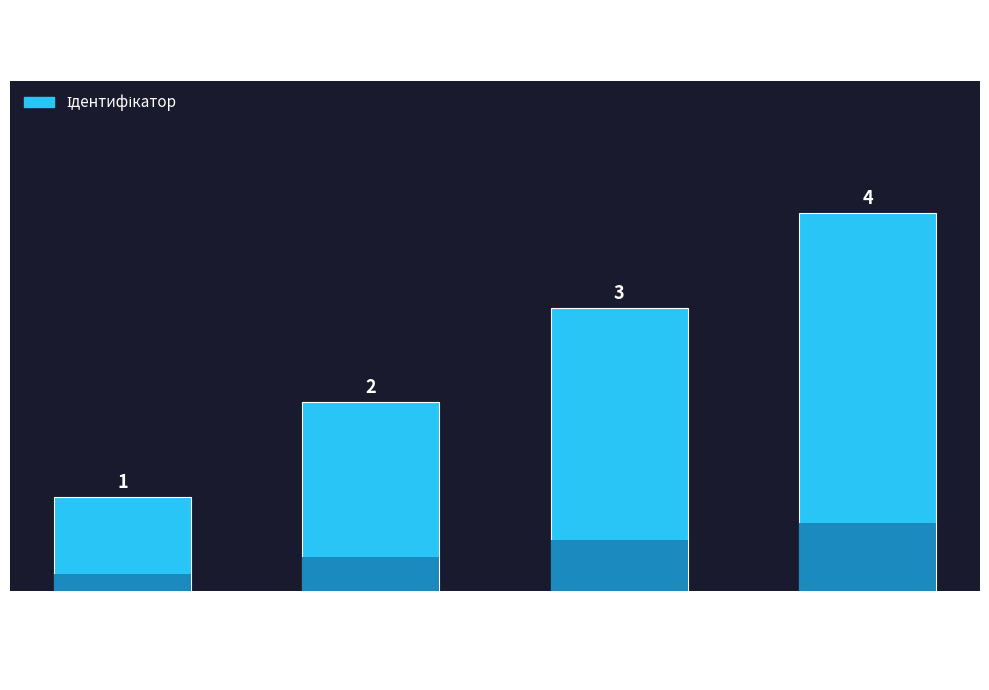

Count the values in the range 2 to 4.

3